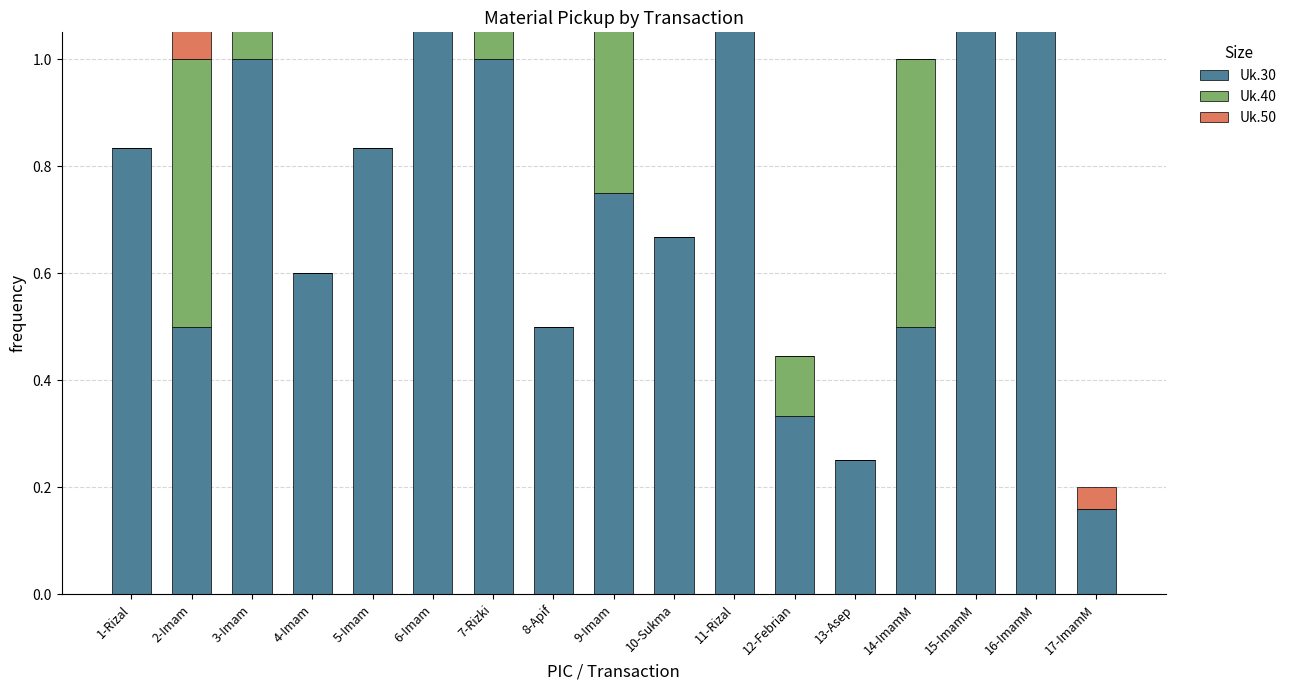

Reading left to right, what are all the values shown in this chart?

Uk.30: 1-Rizal=0.8	2-Imam=0.5	3-Imam=1.0	4-Imam=0.6	5-Imam=0.8	6-Imam=1.7	7-Rizki=1.0	8-Apif=0.5	9-Imam=0.8	10-Sukma=0.7	11-Rizal=1.8	12-Febrian=0.3	13-Asep=0.2	14-ImamM=0.5	15-ImamM=2.0	16-ImamM=1.8	17-ImamM=0.2
Uk.40: 1-Rizal=0.0	2-Imam=0.5	3-Imam=0.8	4-Imam=0.0	5-Imam=0.0	6-Imam=1.0	7-Rizki=0.3	8-Apif=0.0	9-Imam=0.5	10-Sukma=0.0	11-Rizal=0.0	12-Febrian=0.1	13-Asep=0.0	14-ImamM=0.5	15-ImamM=0.0	16-ImamM=0.6	17-ImamM=0.0
Uk.50: 1-Rizal=0.0	2-Imam=0.2	3-Imam=0.0	4-Imam=0.0	5-Imam=0.0	6-Imam=0.0	7-Rizki=0.3	8-Apif=0.0	9-Imam=0.0	10-Sukma=0.0	11-Rizal=0.0	12-Febrian=0.0	13-Asep=0.0	14-ImamM=0.0	15-ImamM=0.3	16-ImamM=0.0	17-ImamM=0.0